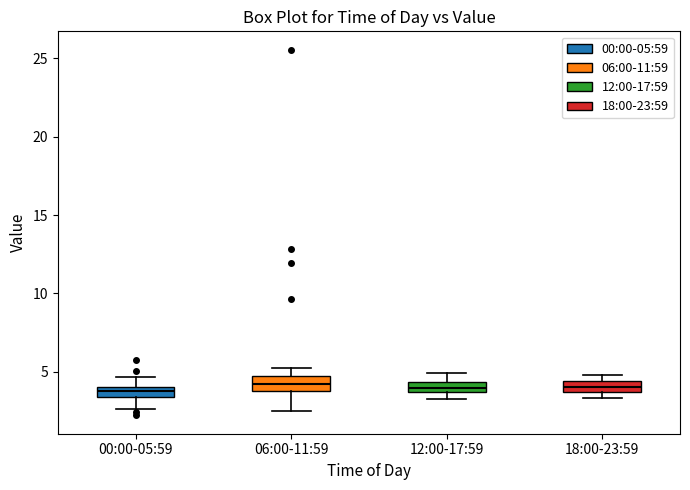

Where is the upper edge of the box for 00:00-05:59 on the y-axis? The values are not printed on the chart, so give them approximately, as read against the axis.

4.0